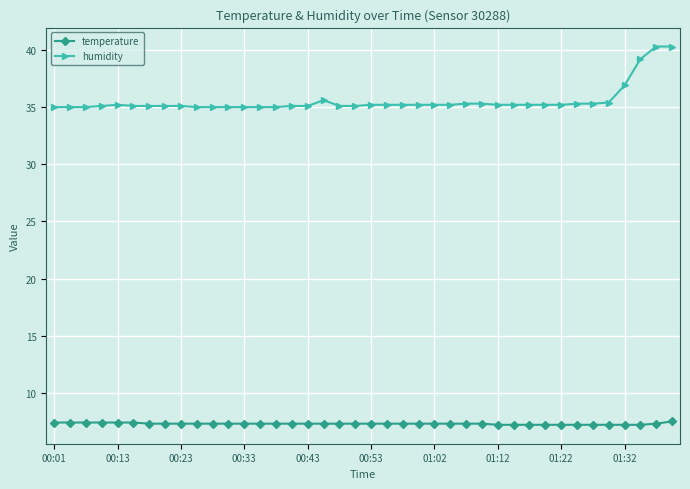

What is the value of the temperature point at the 4th from the left?

7.4